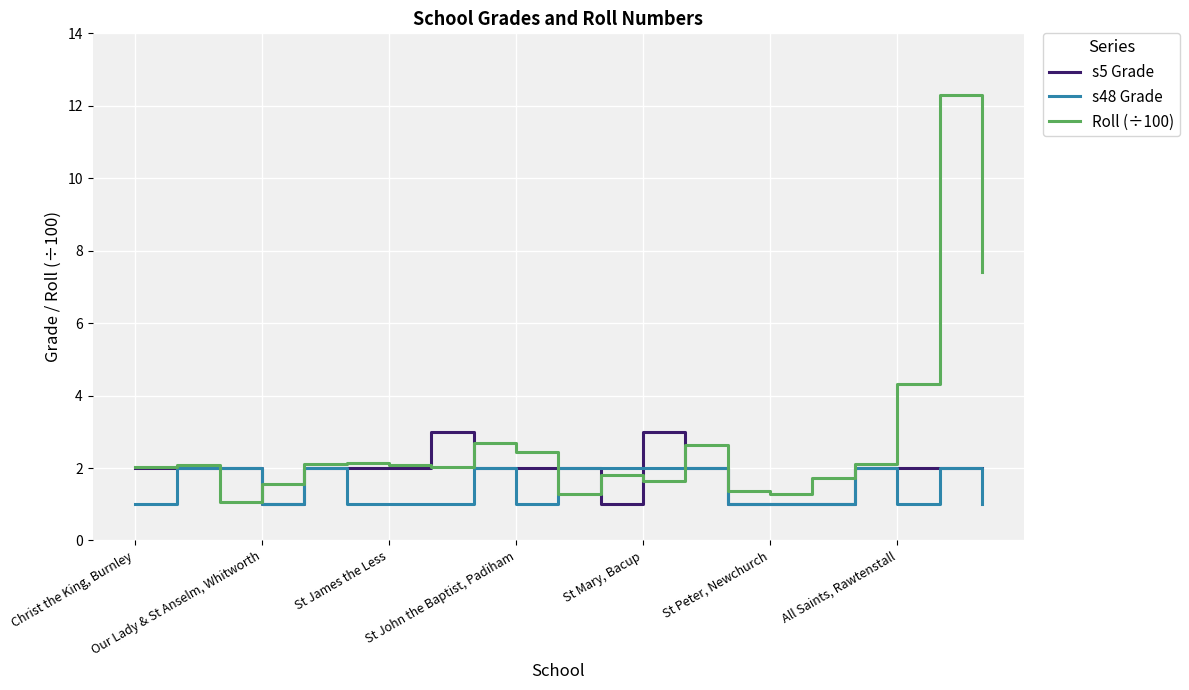

List the series in order of their peak value, highest first.

Roll (÷100), s5 Grade, s48 Grade